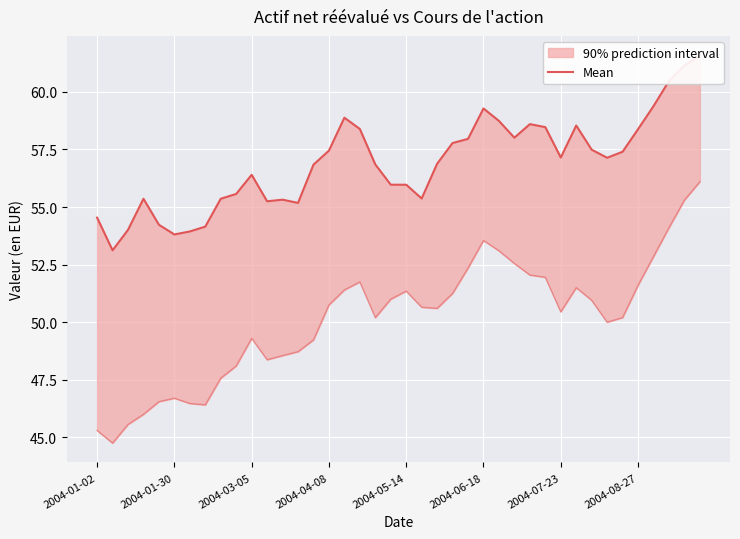

The value at 39 is 61.6. True or false?

True